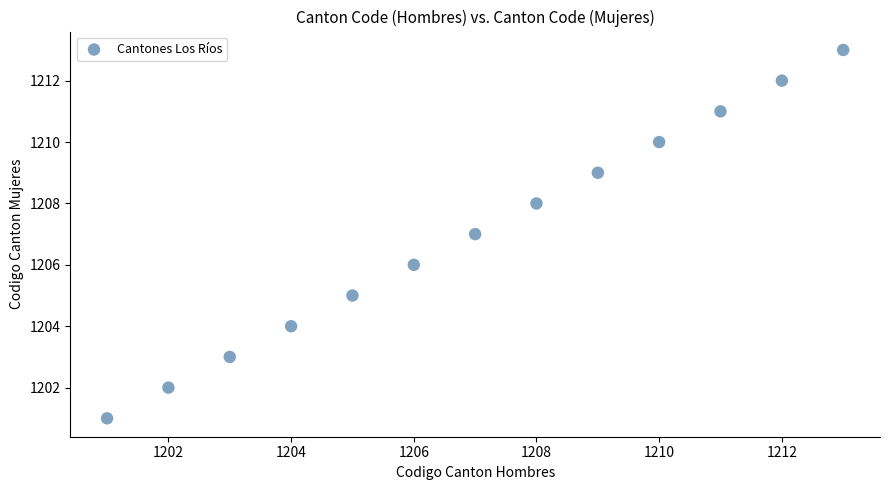

What is the range of X values (max minus min)?

12